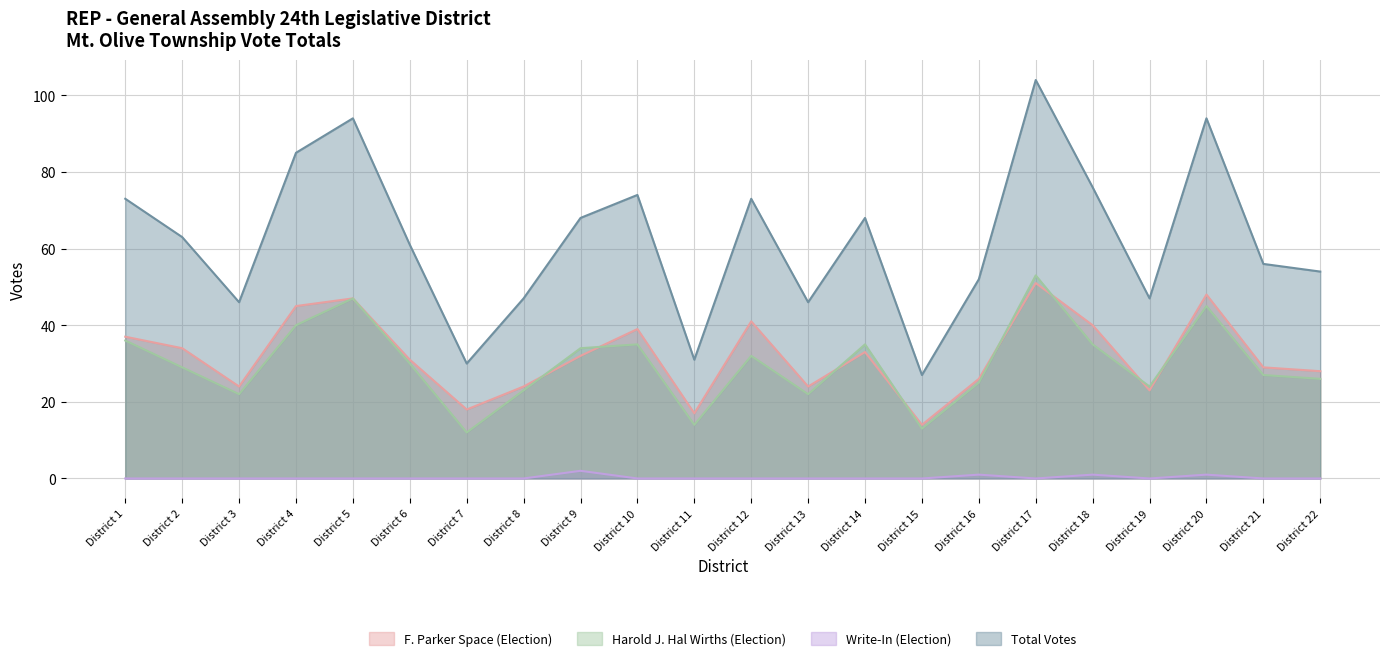

What are all the series names shown in the legend?

F. Parker Space (Election), Harold J. Hal Wirths (Election), Write-In (Election), Total Votes